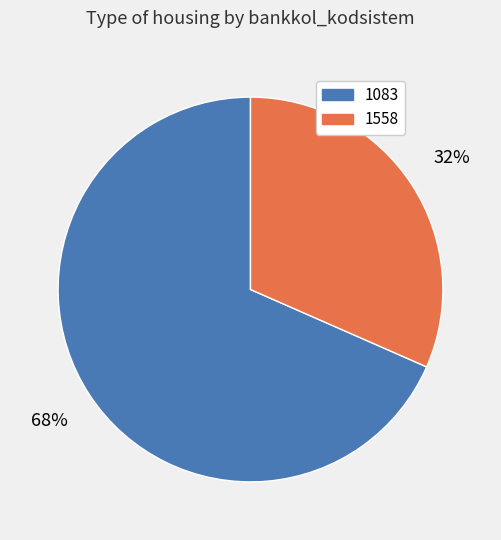

Rank the categories by value from lowest to highest.

1558, 1083